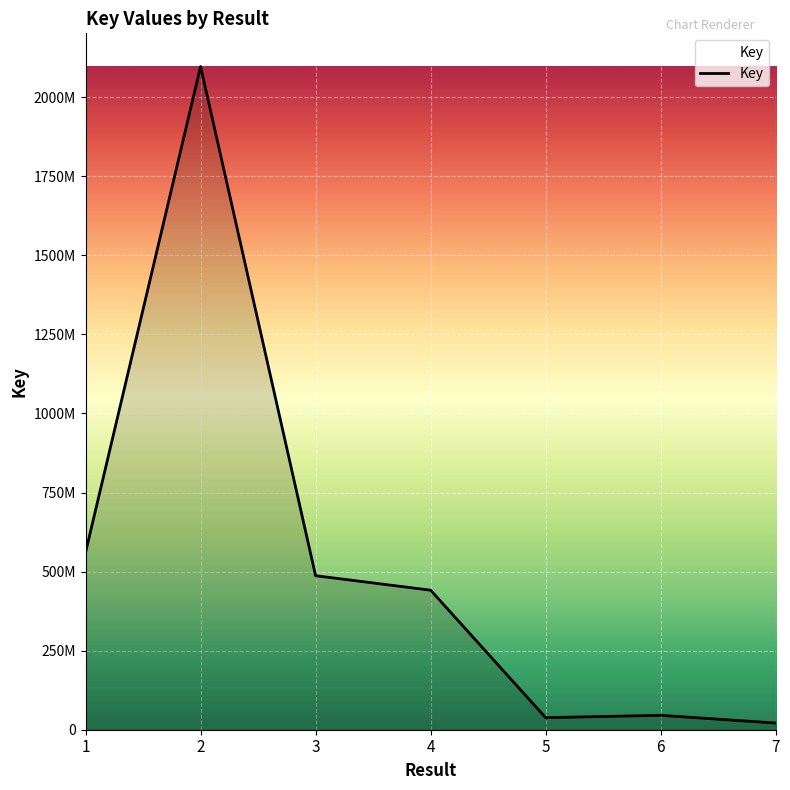

Does the chart display data point markers on the line(s)?

No